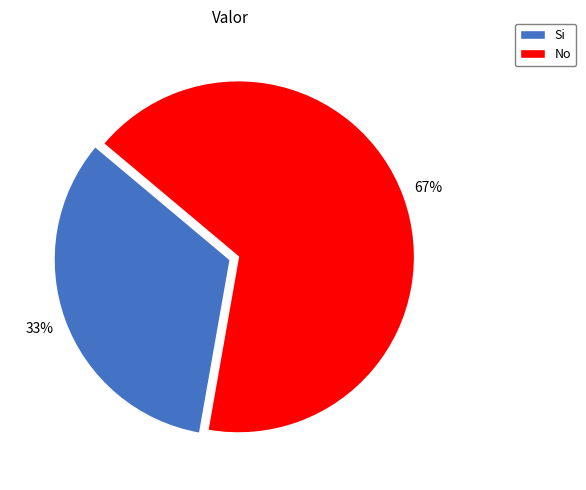

Does any single category account for the majority?

Yes